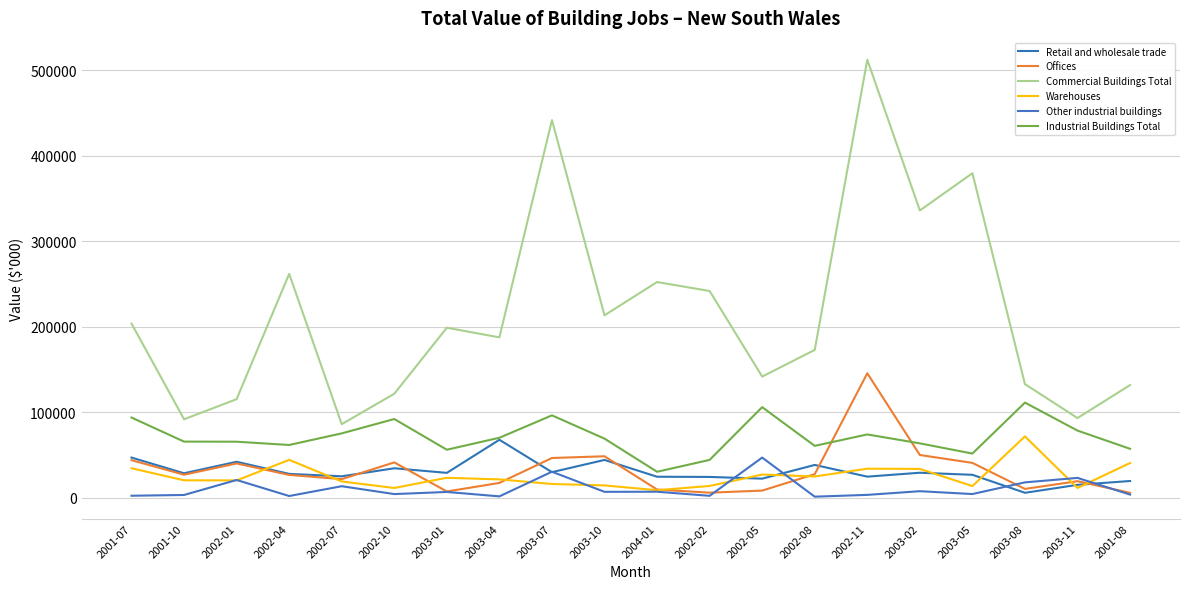

Rank the series at 2002-02 from lowest to highest value.

Other industrial buildings, Offices, Warehouses, Retail and wholesale trade, Industrial Buildings Total, Commercial Buildings Total